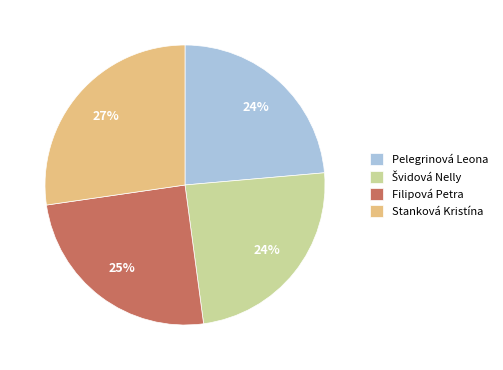

Does Filipová Petra represent more than half of the total?

No